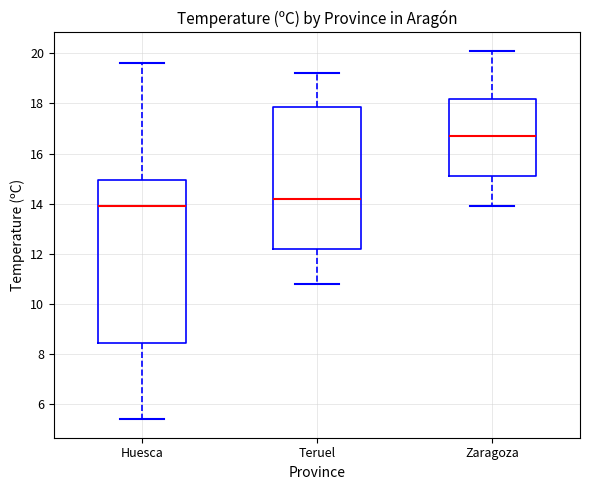

Reading left to right, read every box against the y-axis: the position of its median line, the range the box covers, and the ends of its whiskers. The values are not printed on the chart, so give them approximately, as read against the axis.

Huesca: median 14.0, box 8.4 to 15.0, whiskers 5.4 to 19.6
Teruel: median 14.2, box 12.2 to 17.8, whiskers 10.8 to 19.2
Zaragoza: median 16.8, box 15.2 to 18.2, whiskers 14.0 to 20.2